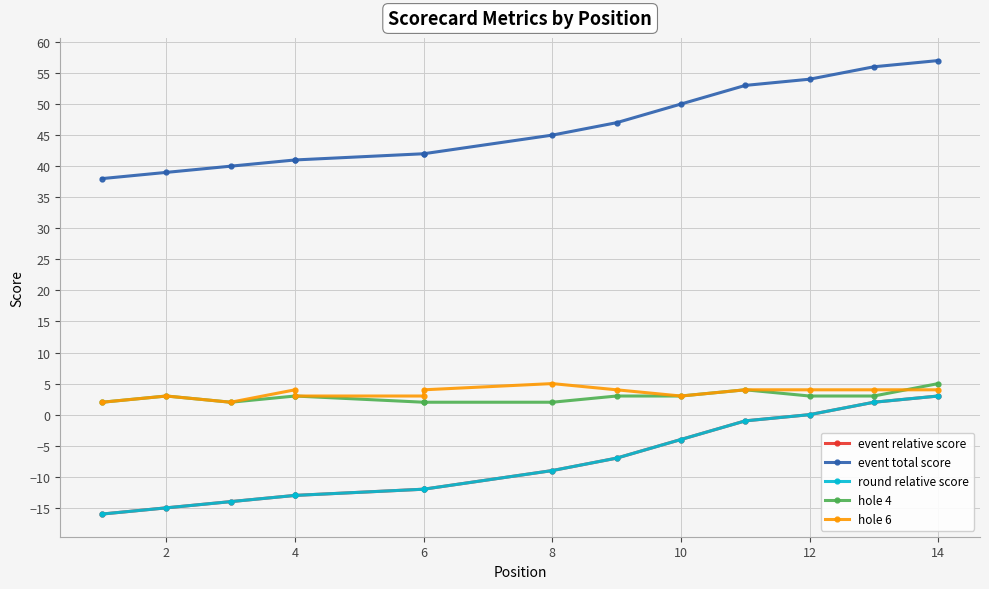

The hole 6 series shows 4 at 4. True or false?

False